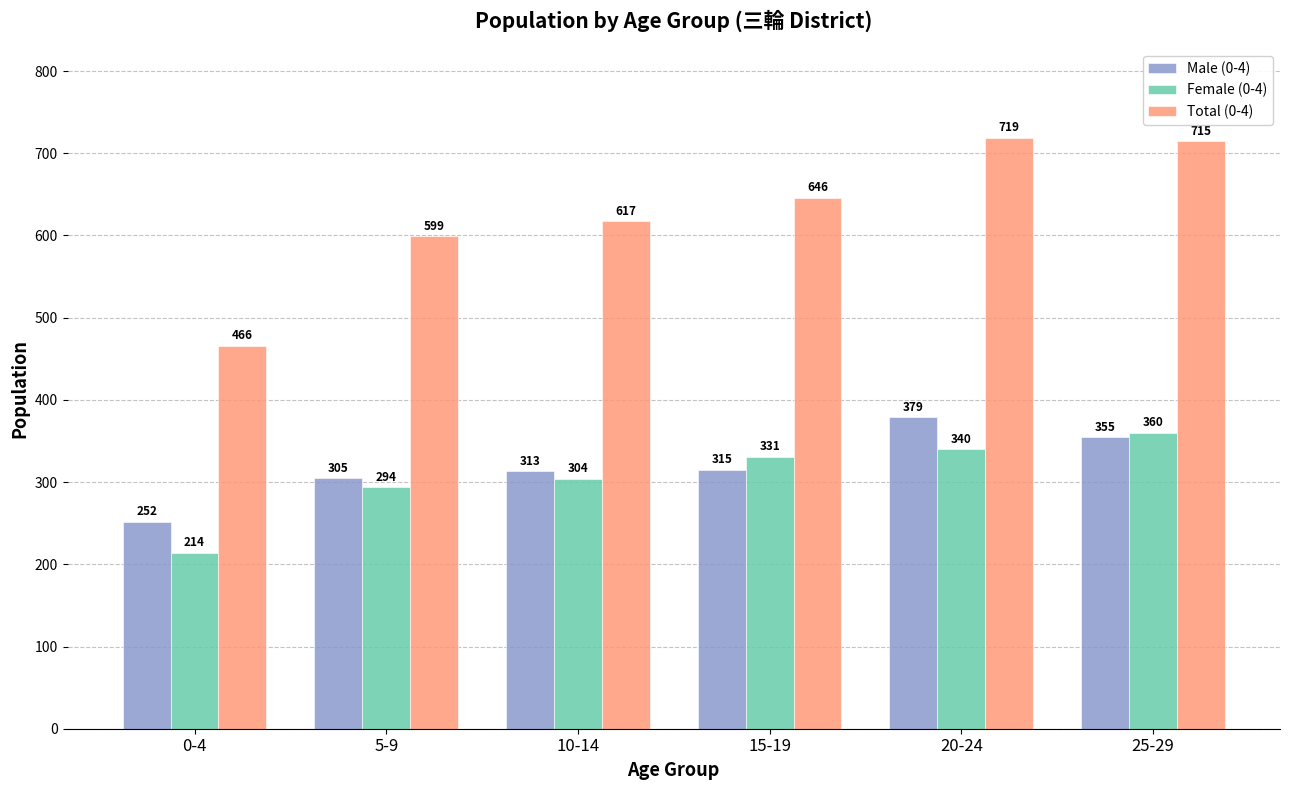

Reading left to right, extract all data points from this chart.

Male (0-4): 0-4=252	5-9=305	10-14=313	15-19=315	20-24=379	25-29=355
Female (0-4): 0-4=214	5-9=294	10-14=304	15-19=331	20-24=340	25-29=360
Total (0-4): 0-4=466	5-9=599	10-14=617	15-19=646	20-24=719	25-29=715